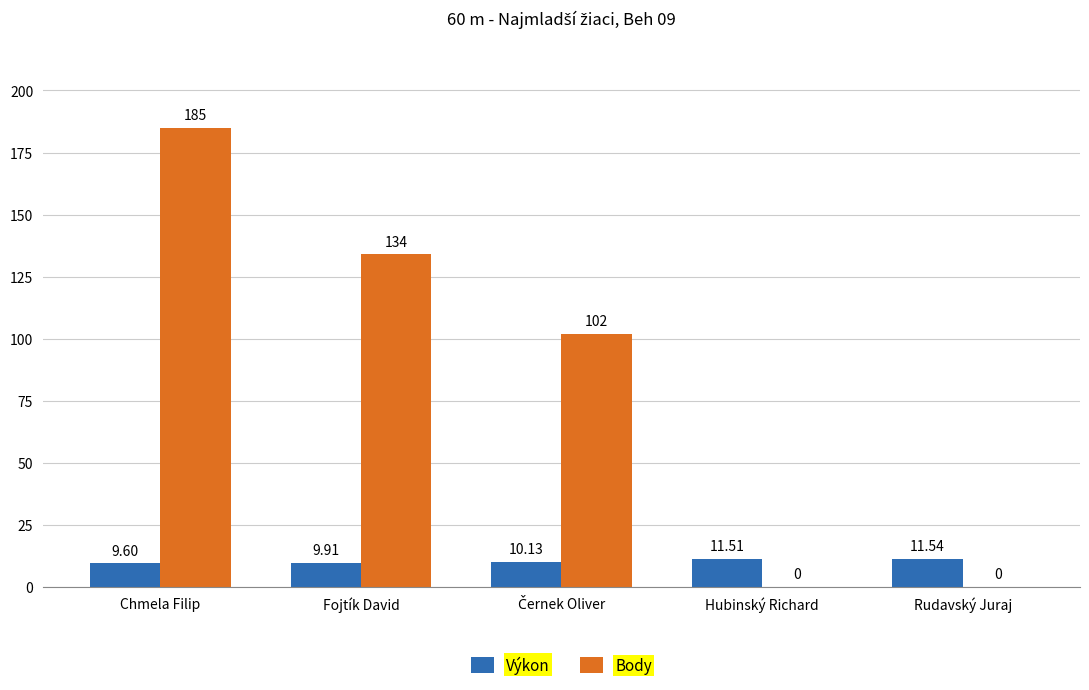

Which series has the largest total across all categories?

Body